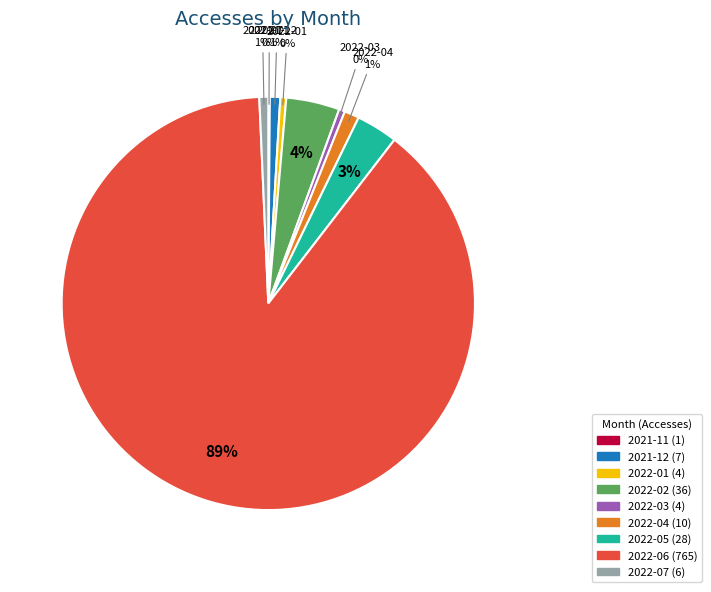

Is there any slice that represents more than half of the pie?

Yes